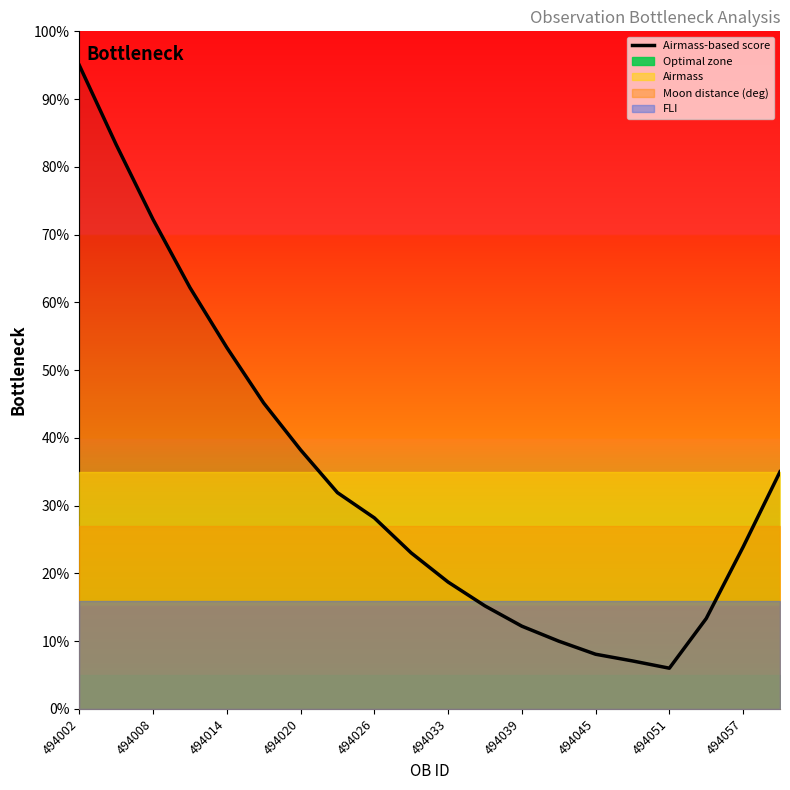

What is the sum of all values?

682.1